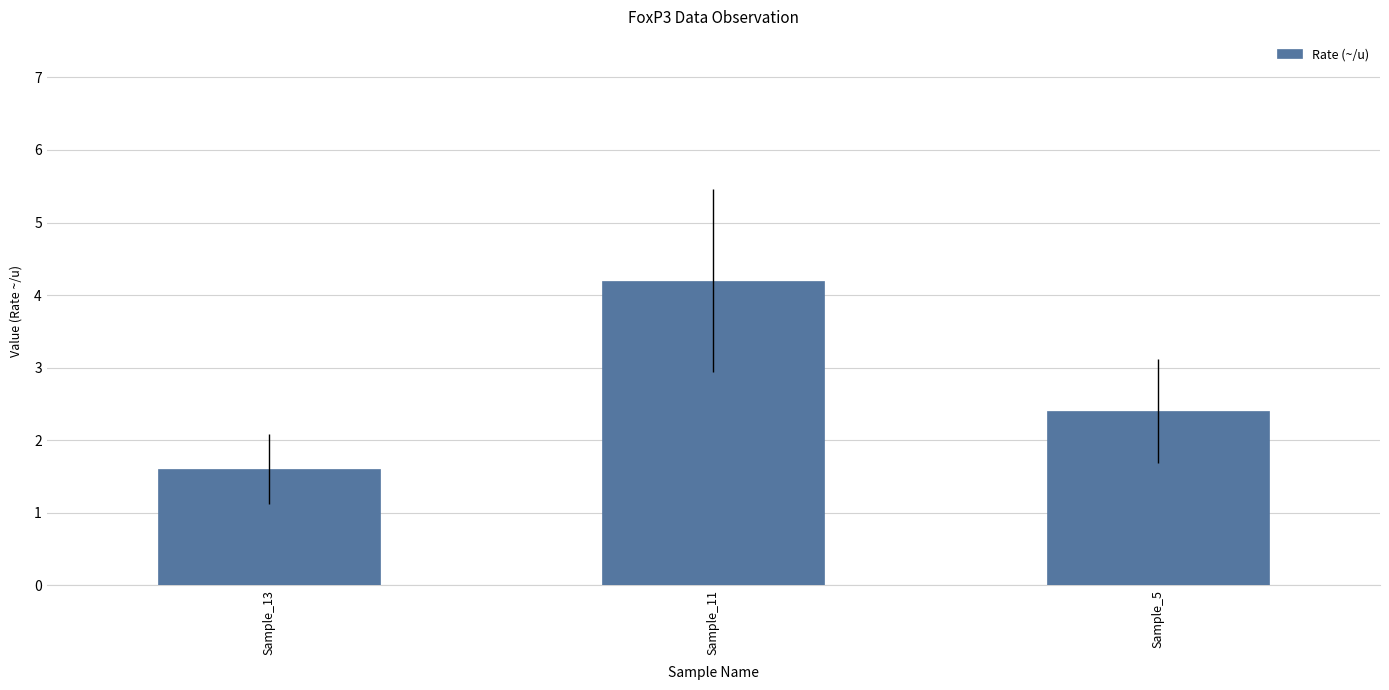

How many values are below 2?

1